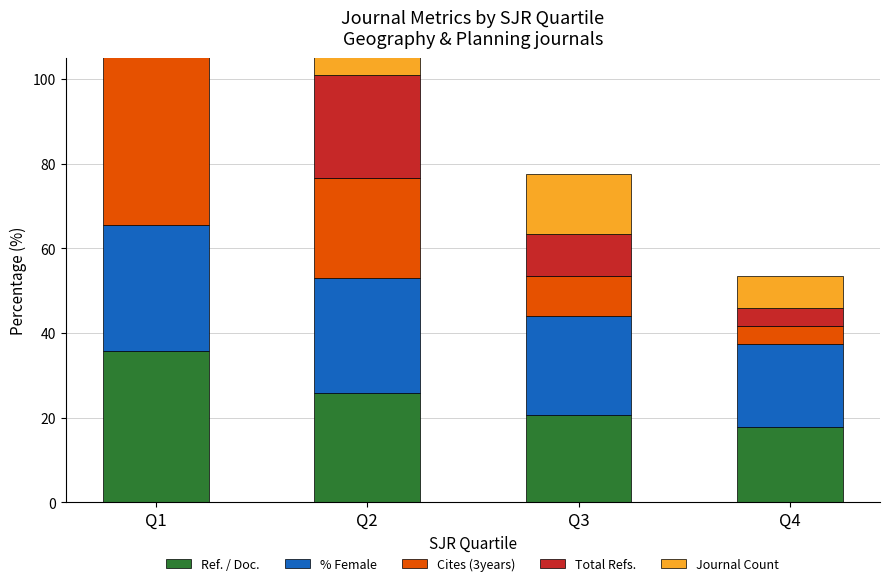

Rank the series at Q1 from lowest to highest value.

% Female, Ref. / Doc., Journal Count, Total Refs., Cites (3years)